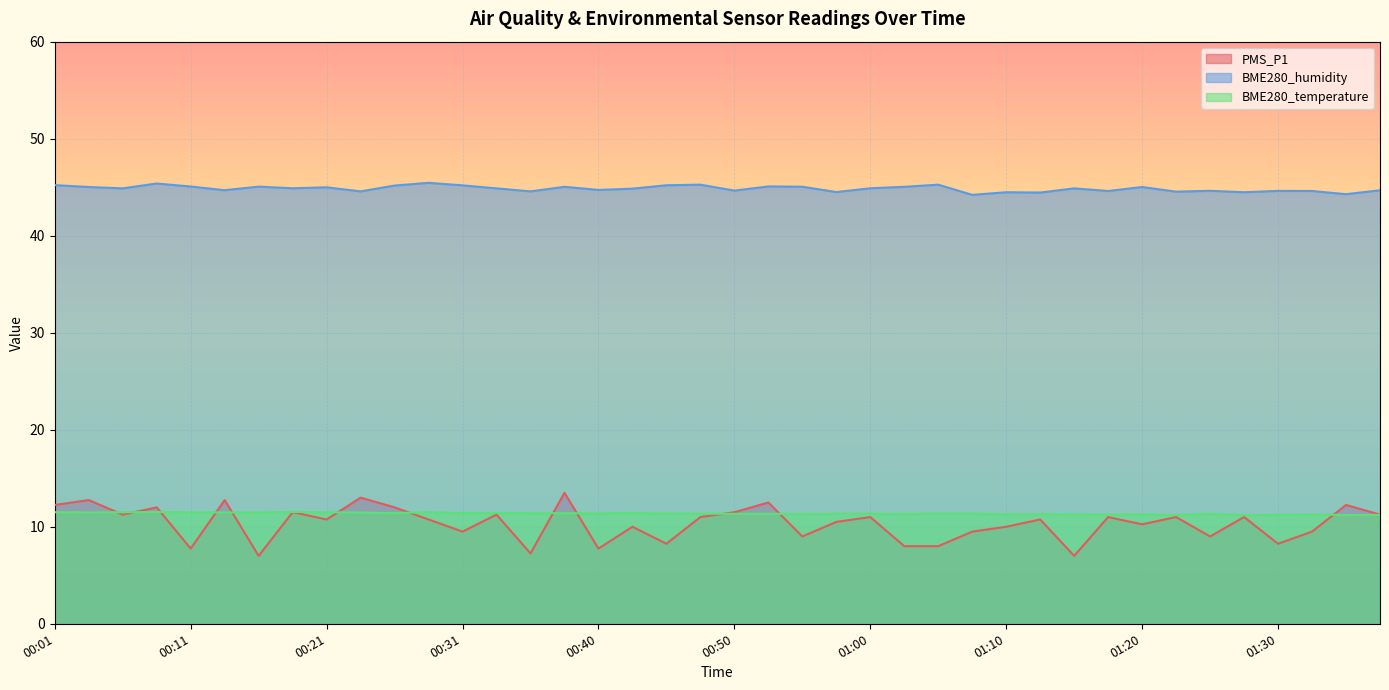

Between 00:23 and 00:35, which series saw the biggest shift?

PMS_P1